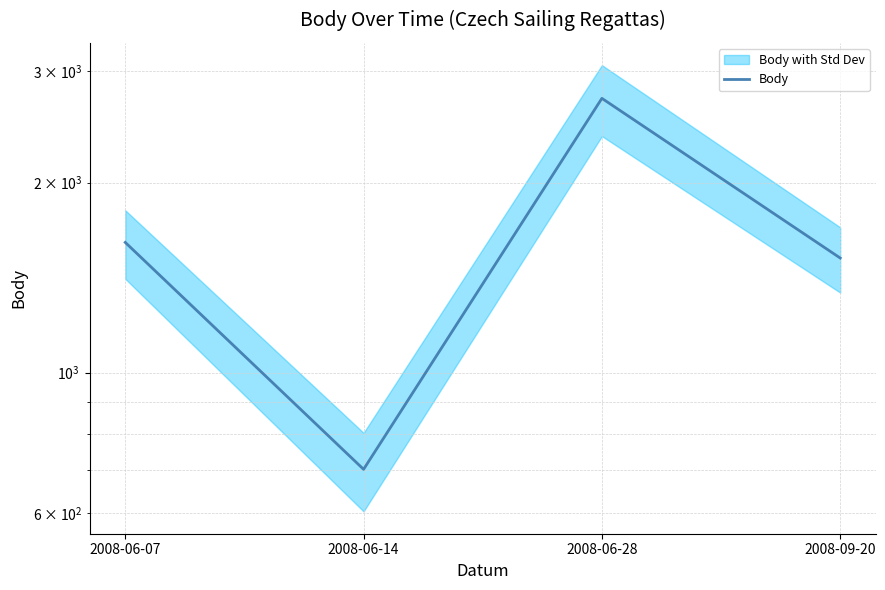

Reading left to right, list all the values displayed in this chart.

2008-06-07=1608	2008-06-14=703	2008-06-28=2719	2008-09-20=1519